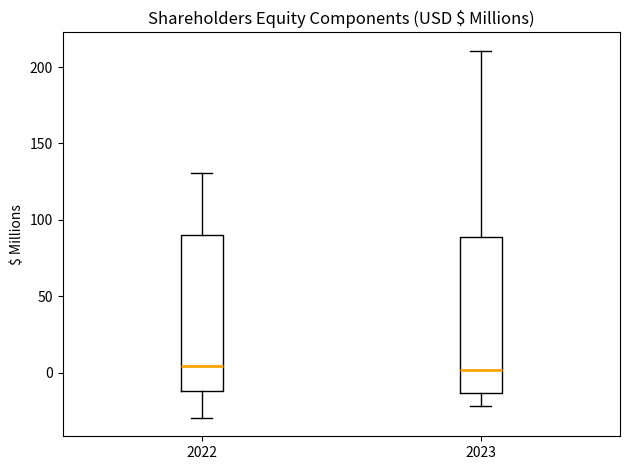

Reading left to right, transcribe this box plot: for each box, give where its median line is, the range the box spans, and where its two whiskers end, as read against the y-axis. The values are not printed on the chart, so give them approximately, as read against the axis.

2022: median 5, box -10 to 90, whiskers -30 to 130
2023: median 0, box -15 to 90, whiskers -20 to 210